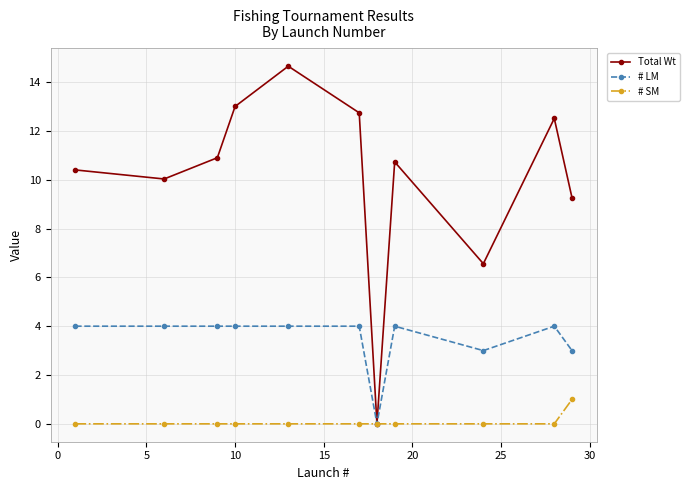

What is the average value of the Total Wt series?

10.1